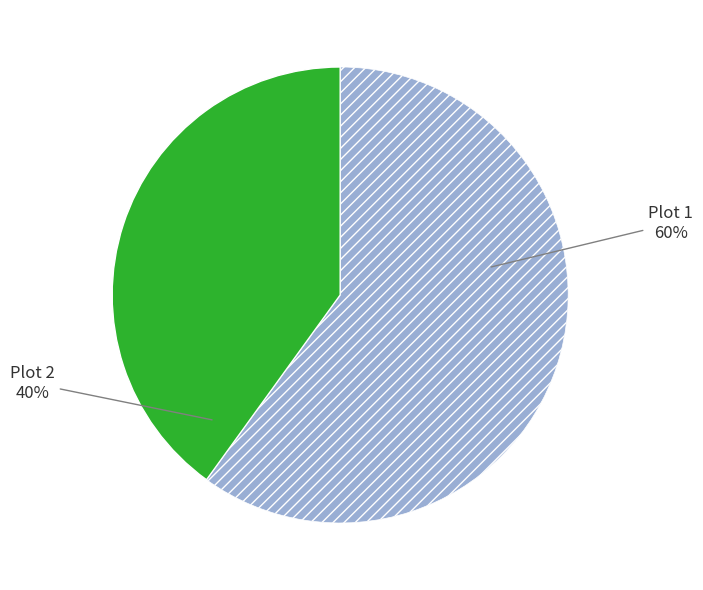

Do Plot 2 and Plot 1 together represent more than half of the pie?

Yes